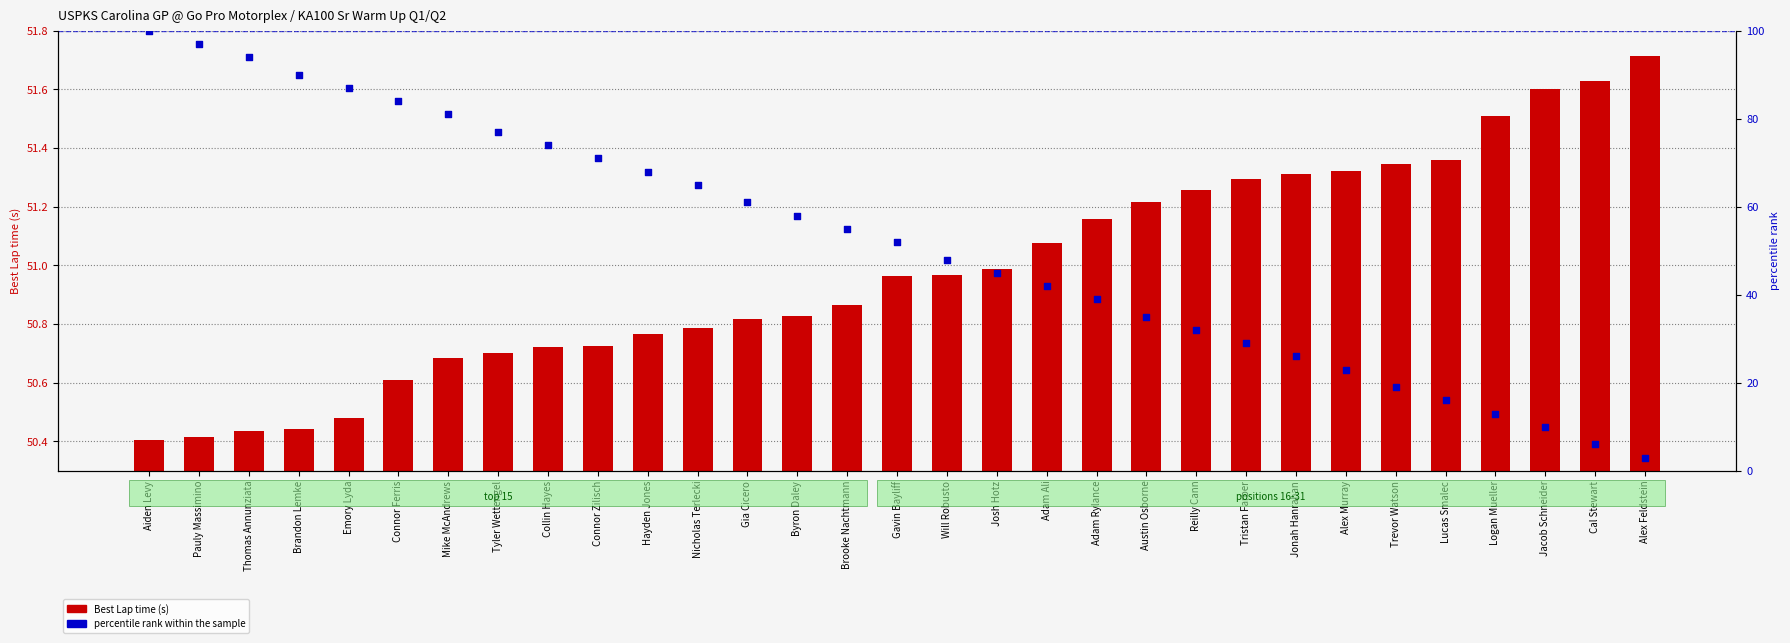

At which category is the sum across all series the highest?

Aiden Levy